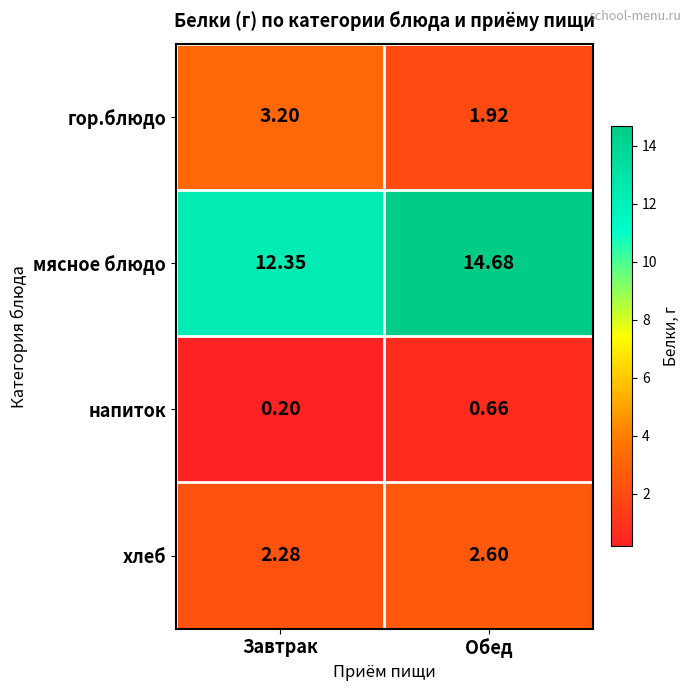

Where is хлеб nearest to the value 2?

Завтрак